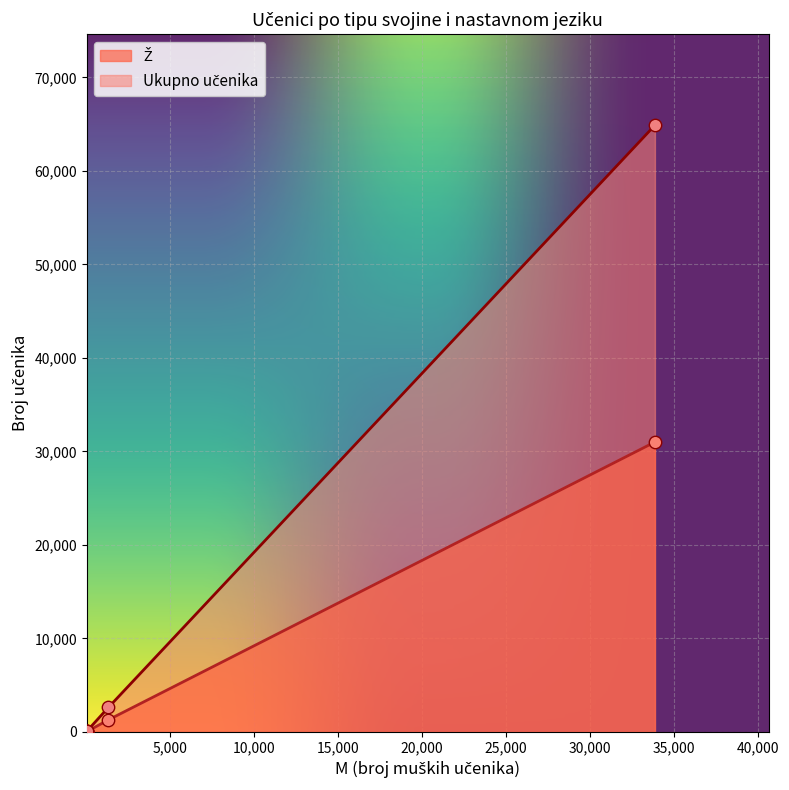

Which series has the largest total across all categories?

Ukupno učenika